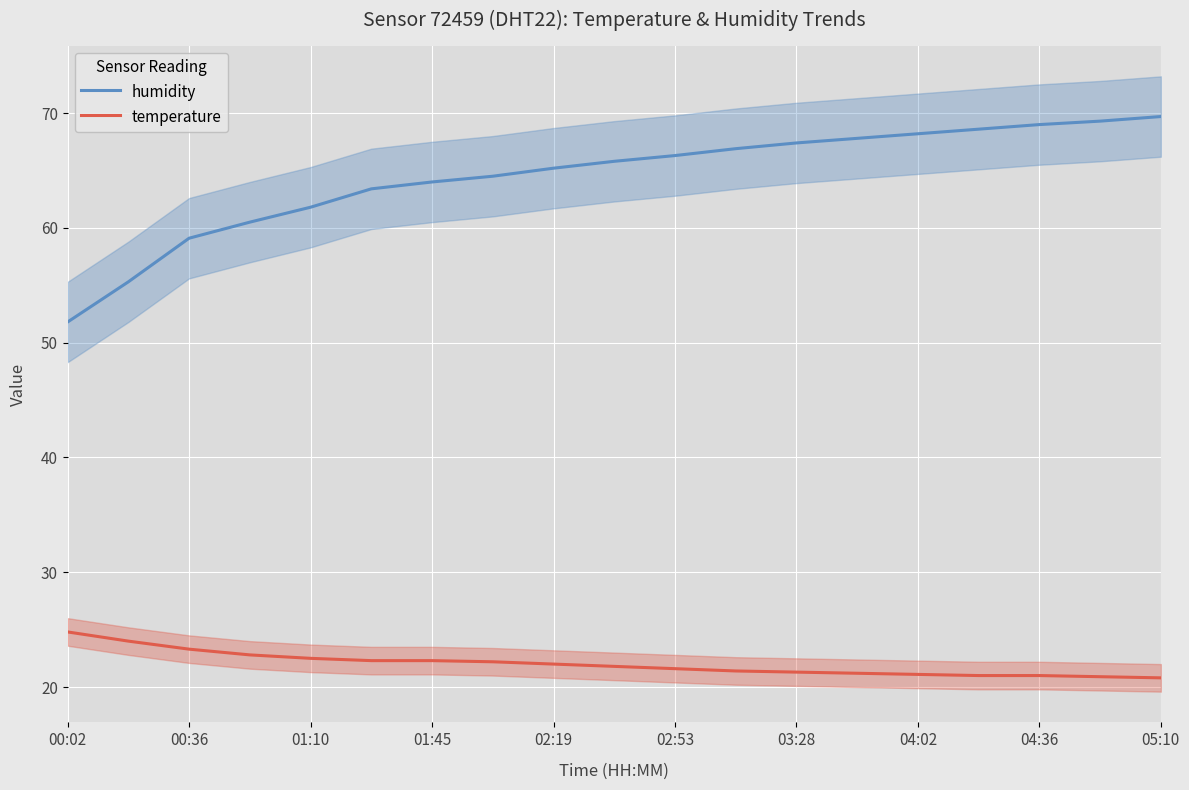

The humidity series shows 66.9 at 11. True or false?

True